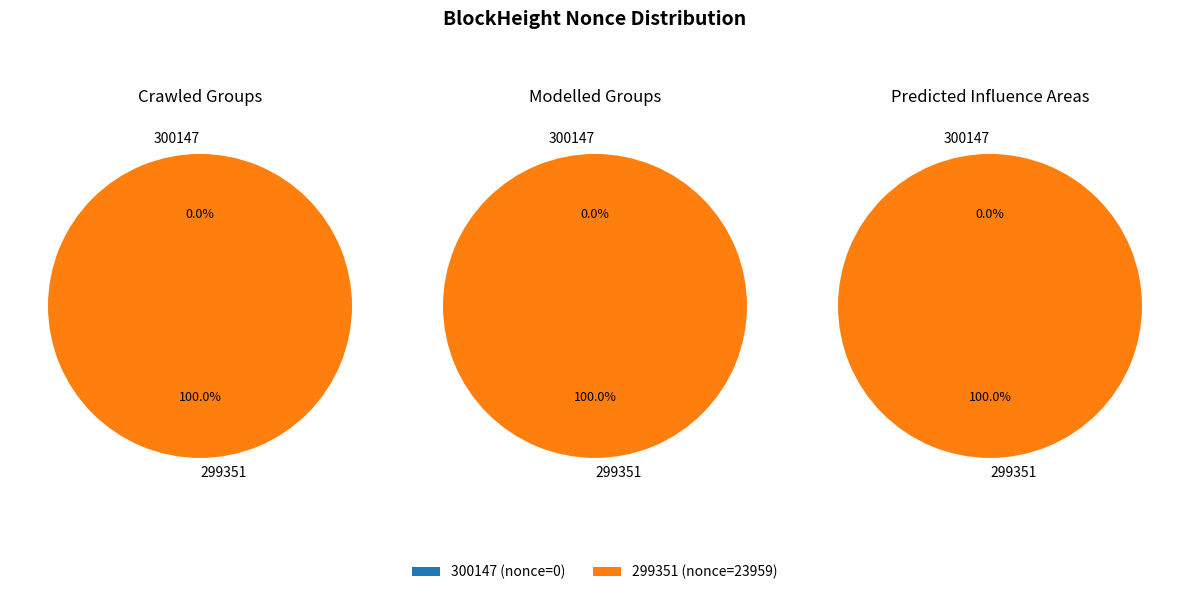

Is 300147 the majority of the pie?

No